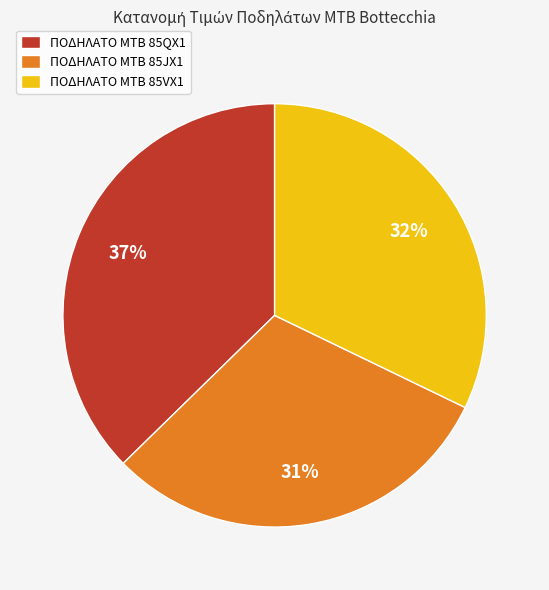

Does ΠΟΔΗΛΑΤΟ MTB 85VX1 represent more than half of the total?

No